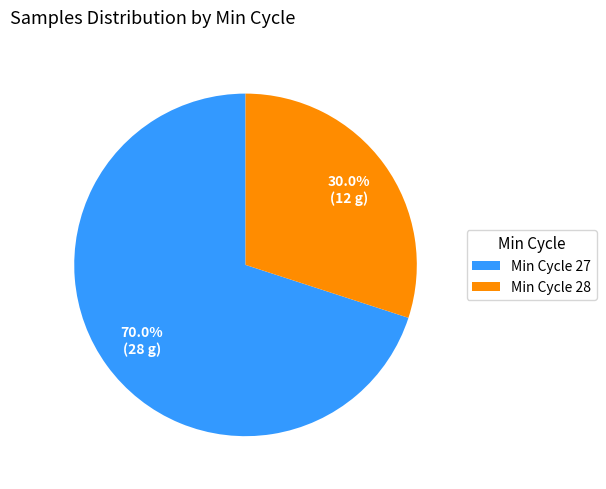

Which category has the biggest portion of the pie?

Min Cycle 27